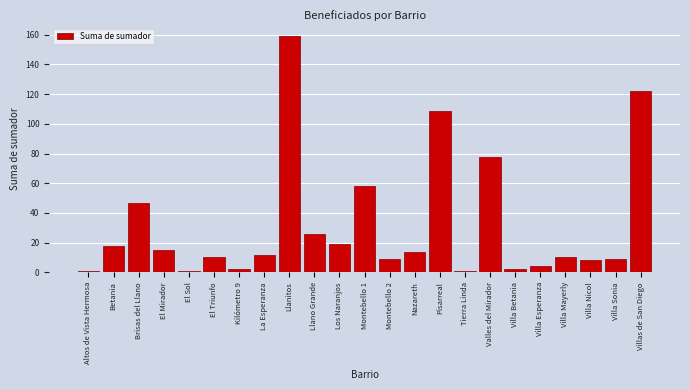

Reading right to left, what are all the values shown in this chart?

122	9	8	10	4	2	78	1	109	14	9	58	19	26	159	12	2	10	1	15	47	18	1